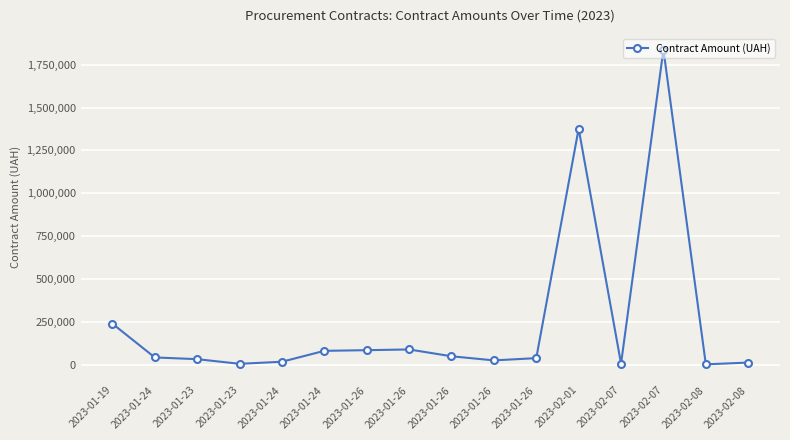

What is the label of the 12th point from the right?

2023-01-24